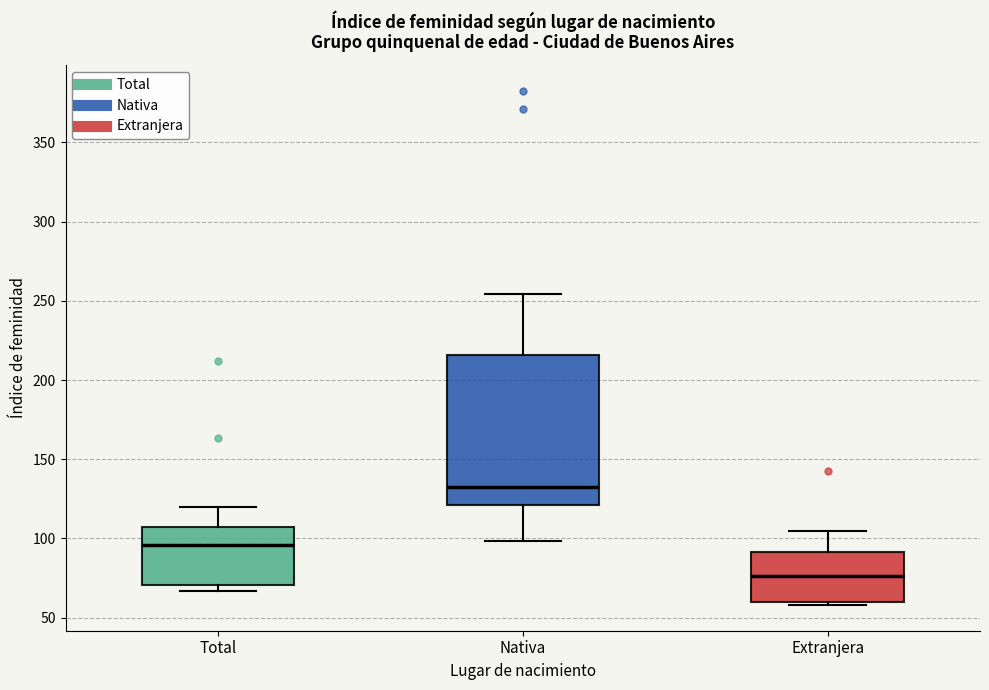

Reading left to right, transcribe this box plot: for each box, give where its median line is, the range the box spans, and where its two whiskers end, as read against the y-axis. The values are not printed on the chart, so give them approximately, as read against the axis.

Total: median 95, box 70 to 105, whiskers 65 to 120
Nativa: median 130, box 120 to 215, whiskers 100 to 255
Extranjera: median 75, box 60 to 90, whiskers 60 (just below the box's lower edge) to 105